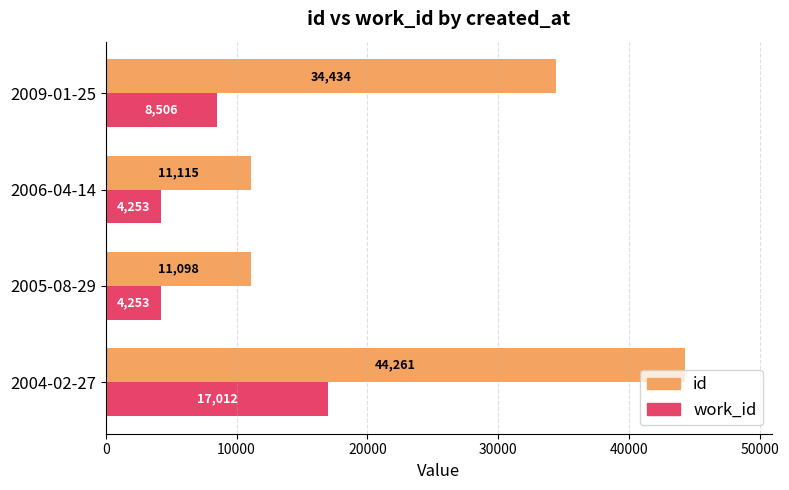

What are all the series names shown in the legend?

id, work_id